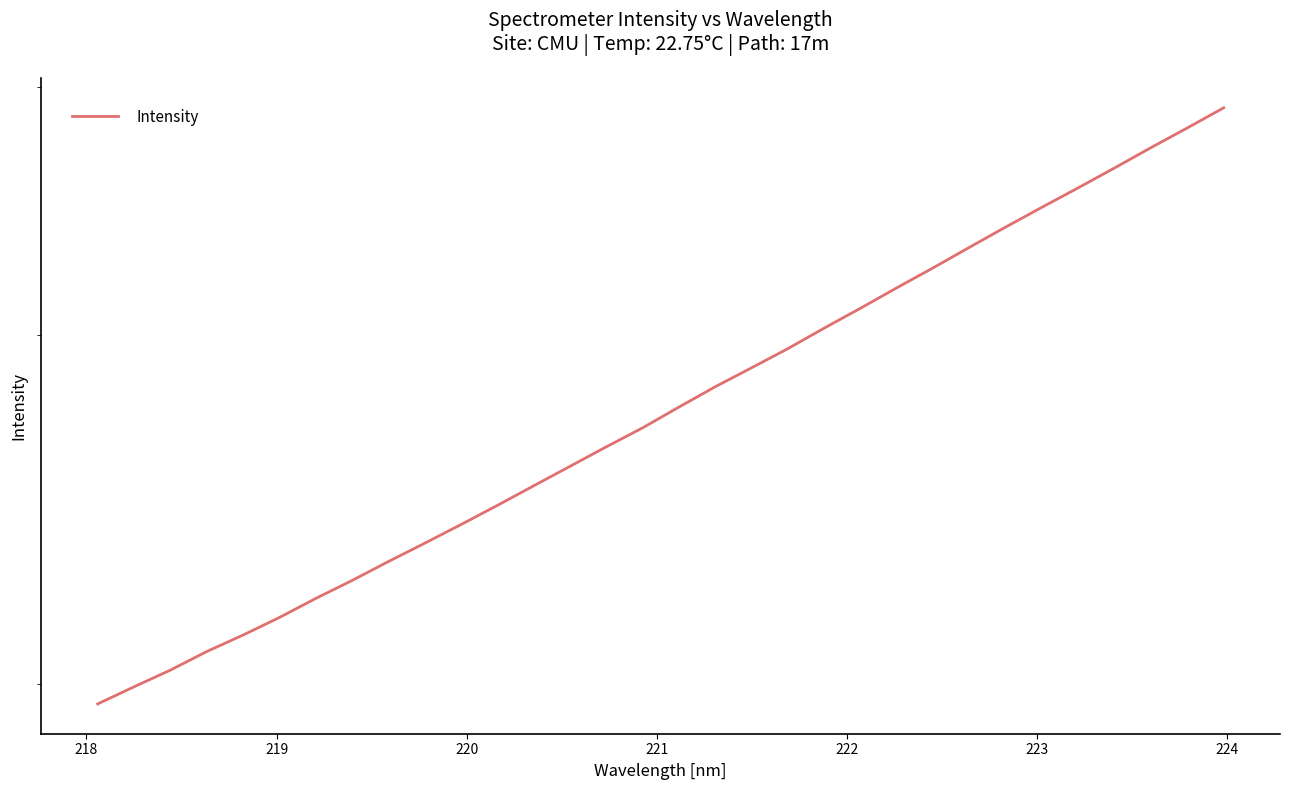

How many lines are shown in the chart?

1